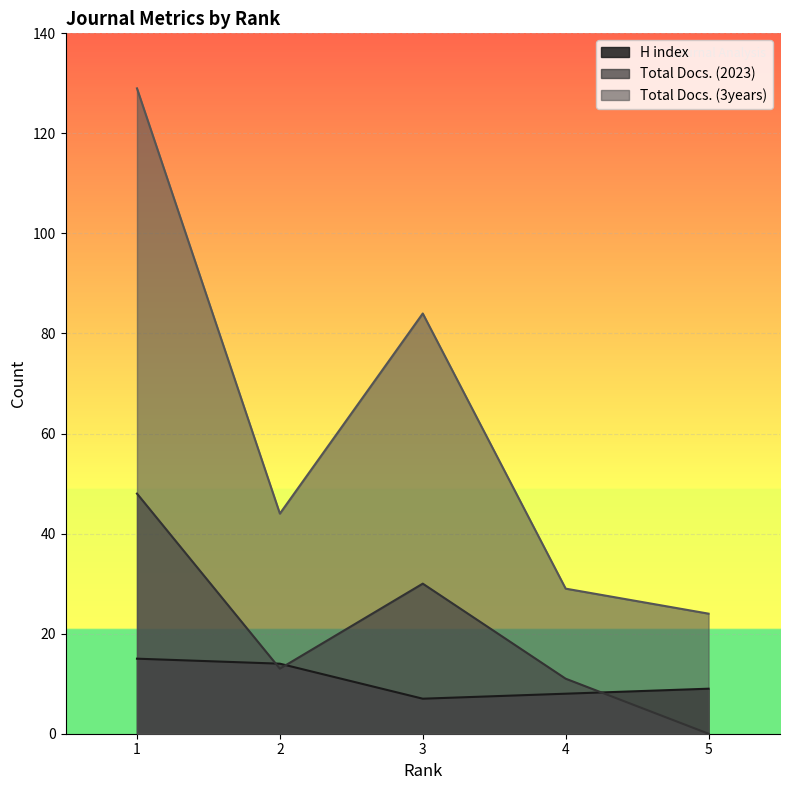

True or false: Total Docs. (3years) and Total Docs. (2023) intersect in this chart.

False